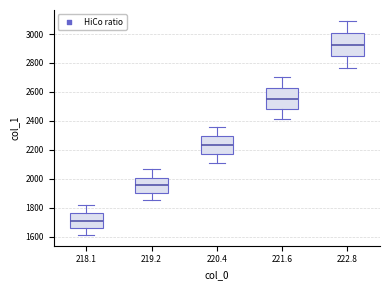

Reading left to right, read every box against the y-axis: the position of its median line, the range the box covers, and the ends of its whiskers. The values are not printed on the chart, so give them approximately, as read against the axis.

218.1: median 1700, box 1660 to 1760, whiskers 1620 to 1820
219.2: median 1960, box 1900 to 2000, whiskers 1860 to 2060
220.4: median 2240, box 2160 to 2300, whiskers 2100 to 2360
221.6: median 2560, box 2480 to 2620, whiskers 2420 to 2700
222.8: median 2920, box 2840 to 3000, whiskers 2760 to 3100